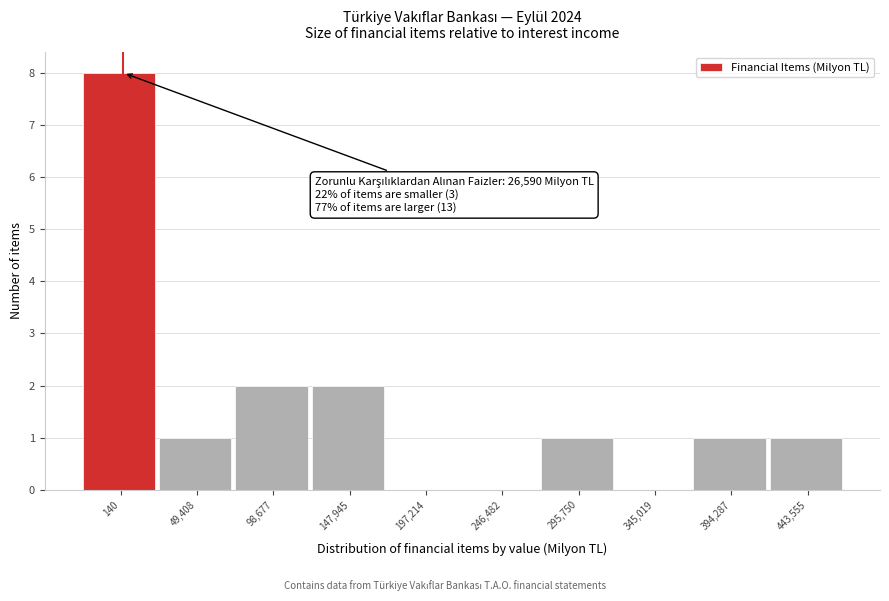

Reading left to right, what are all the values shown in this chart?

140=8	49,408=1	98,677=2	147,945=2	197,214=0	246,482=0	295,750=1	345,019=0	394,287=1	443,555=1